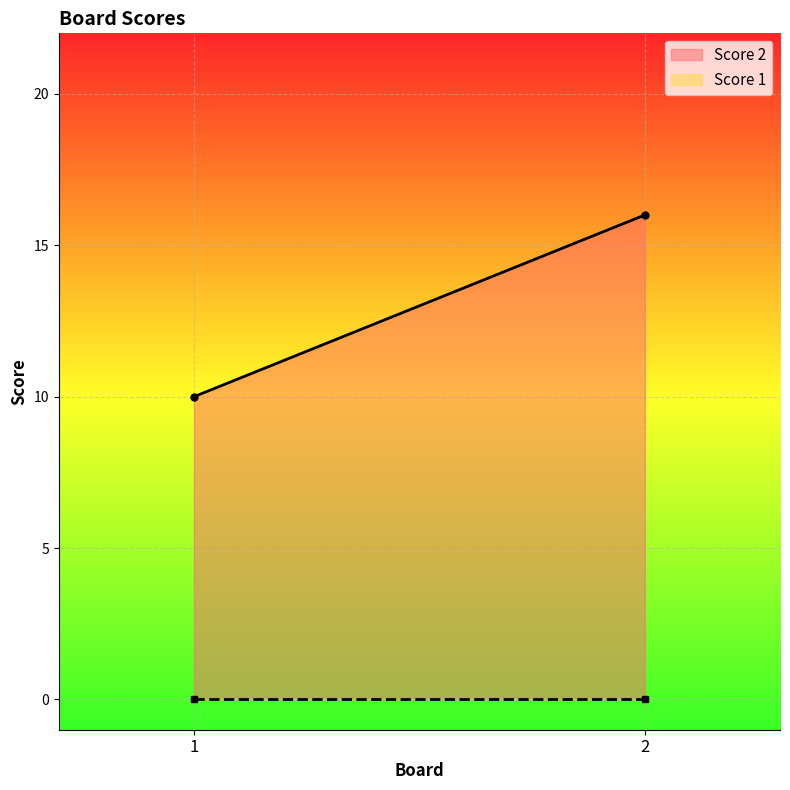

Where is Score 1 nearest to the value 0?

1